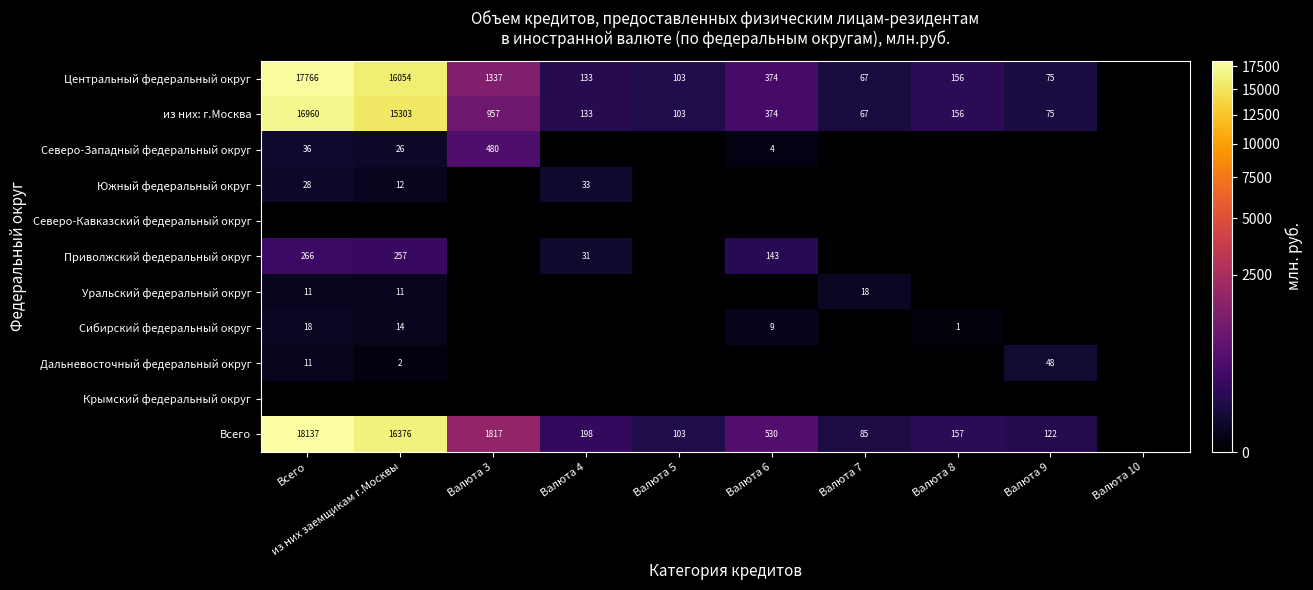

Is it true that Северо-Западный федеральный округ equals 4 at Валюта 6?

True